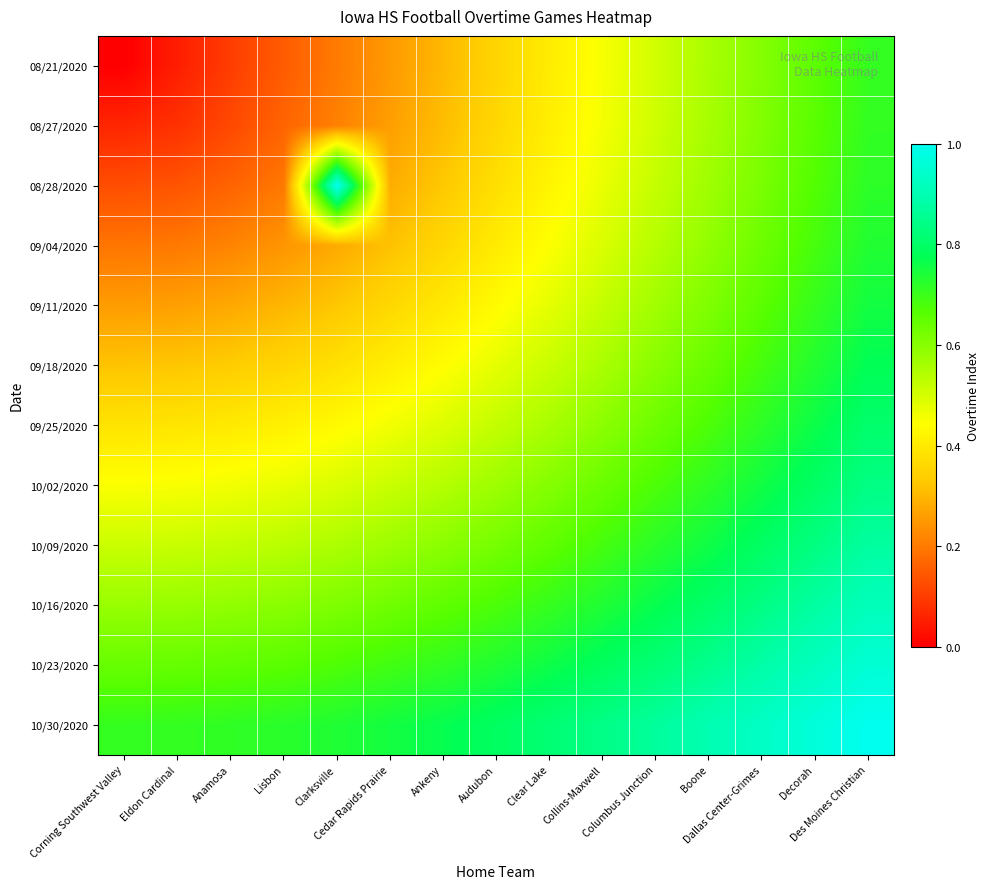

How many series are shown in this chart?

12